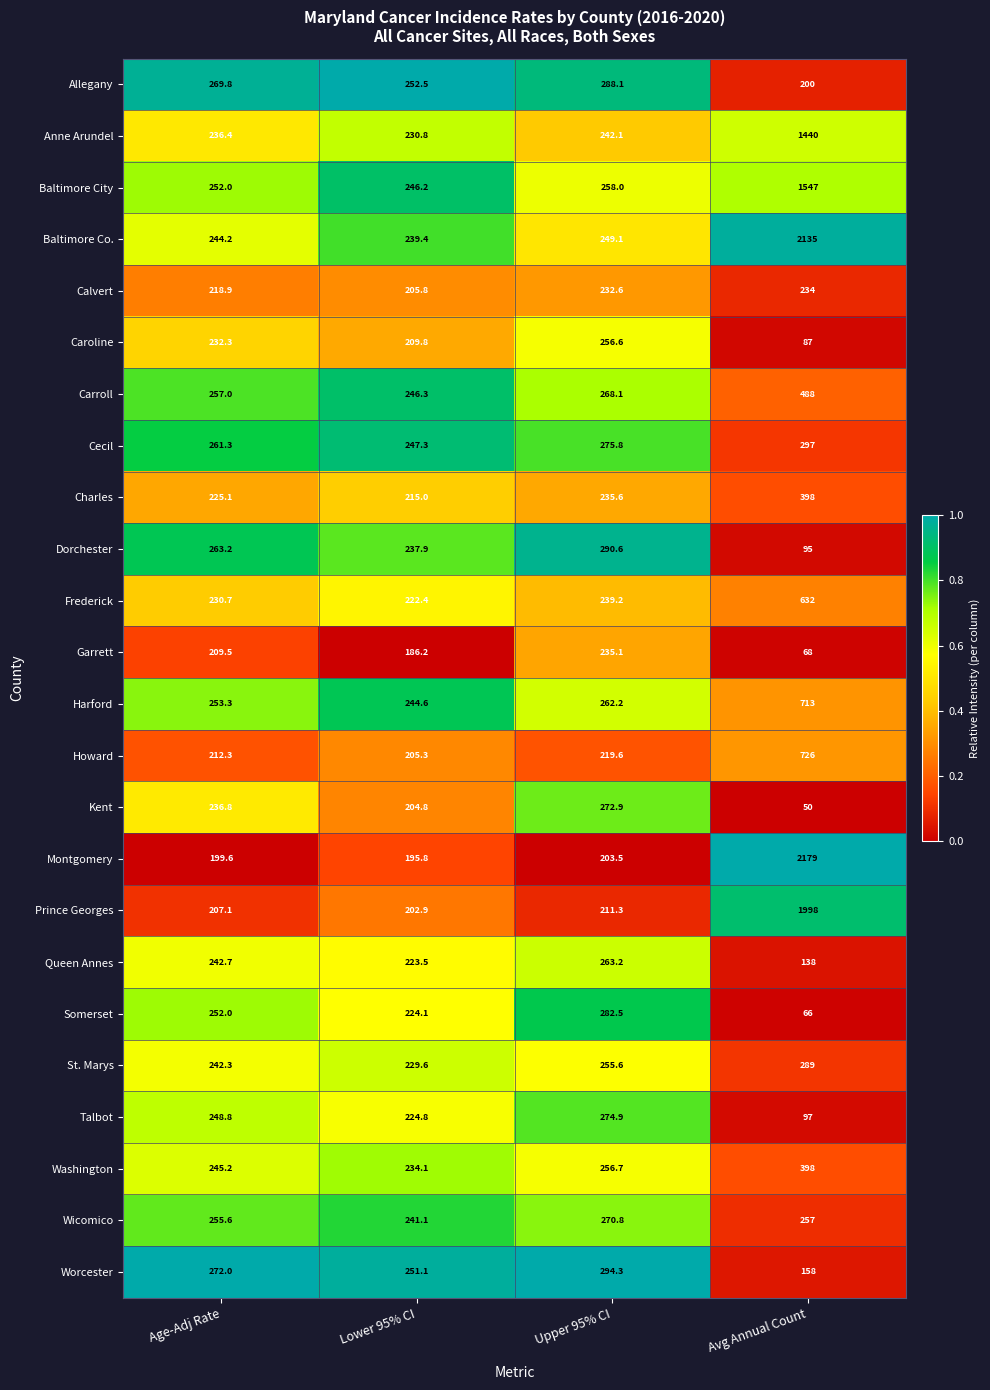

At Upper 95% CI, list the series in order from smallest to largest.

Montgomery, Prince Georges, Howard, Calvert, Garrett, Charles, Frederick, Anne Arundel, Baltimore Co., St. Marys, Caroline, Washington, Baltimore City, Harford, Queen Annes, Carroll, Wicomico, Kent, Talbot, Cecil, Somerset, Allegany, Dorchester, Worcester